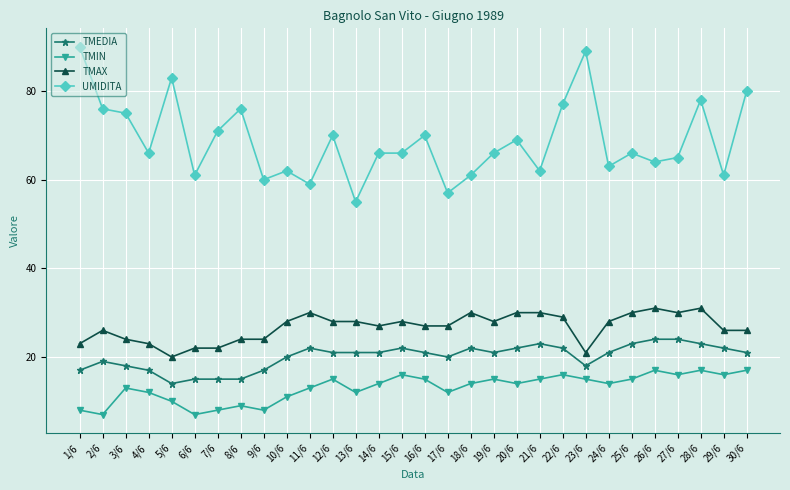

What is the difference between the TMEDIA values at 20/6 and 1/6?

5